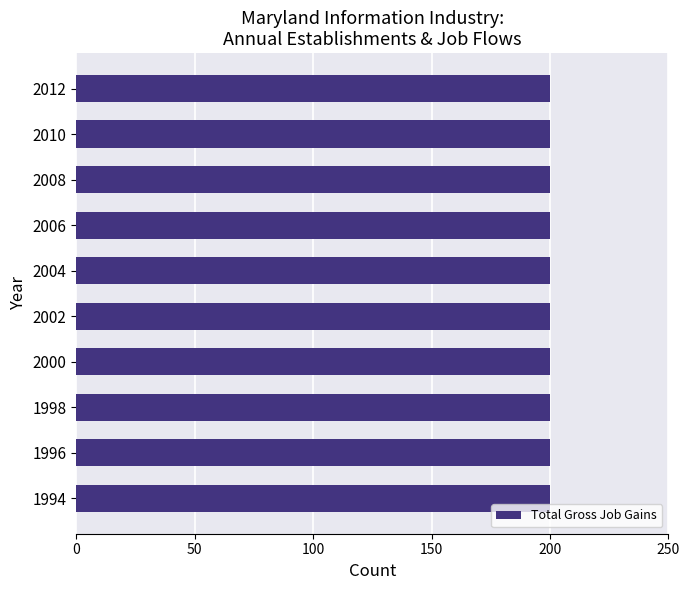

Which has a higher value, 1996 or 1994?

1996